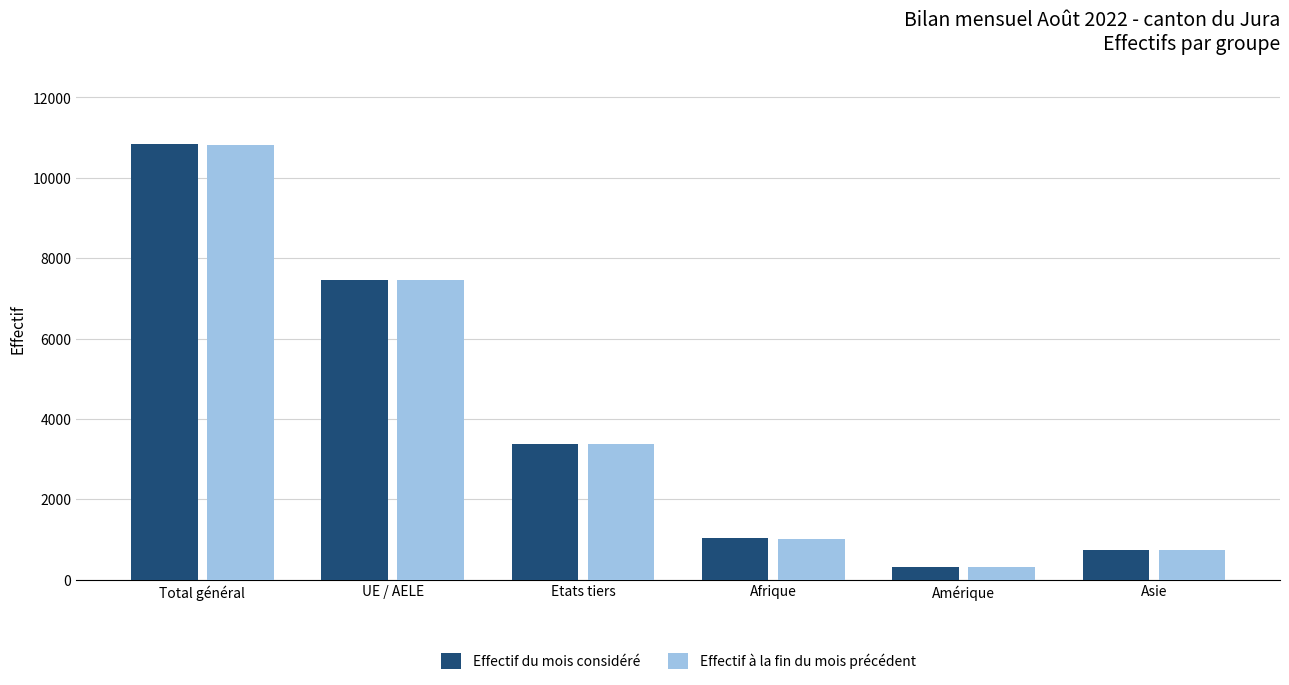

Where does the Effectif du mois considéré series first go above 3383?

Total général